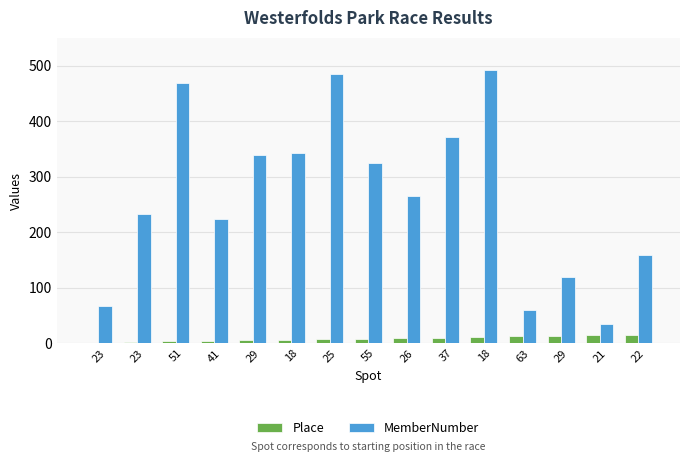

Are the bars horizontal?

No